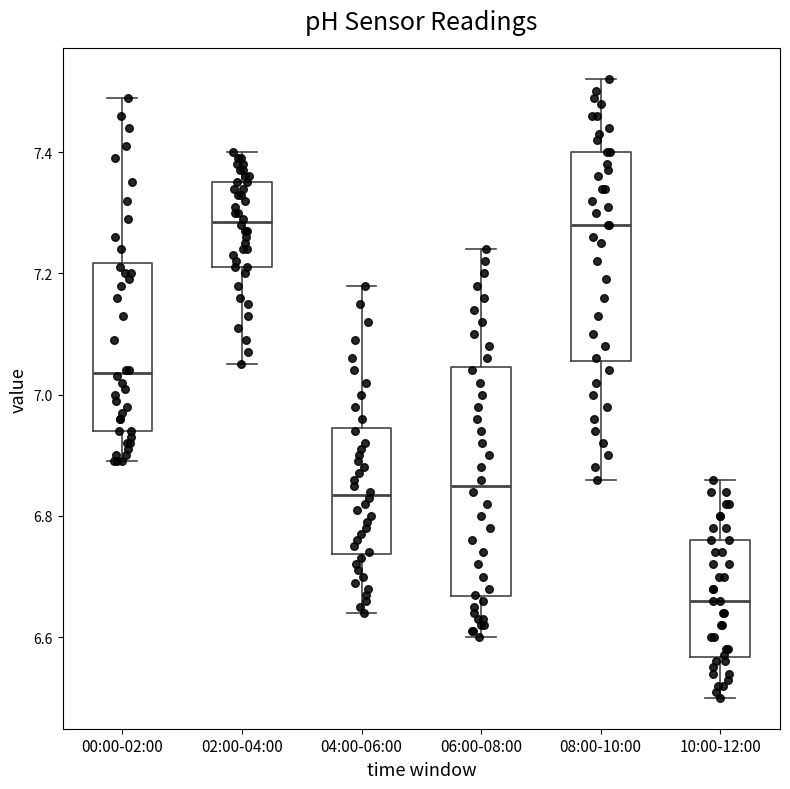

Where is the lower edge of the box for 00:00-02:00 on the y-axis? The values are not printed on the chart, so give them approximately, as read against the axis.

6.94